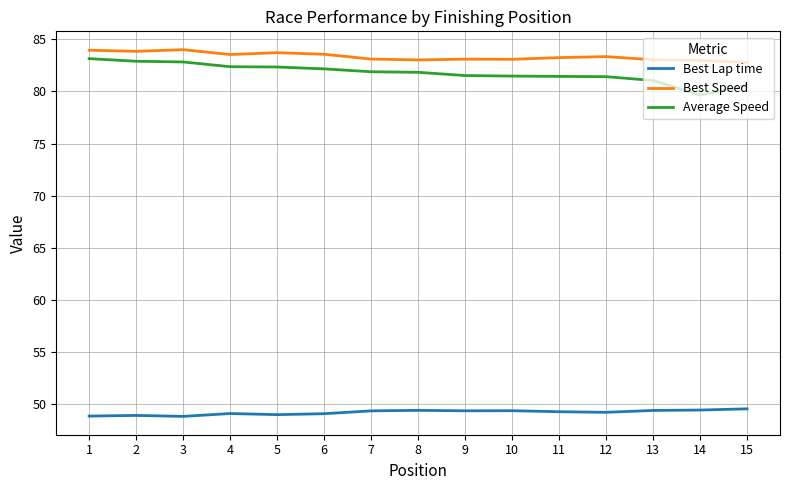

True or false: Best Lap time and Average Speed intersect in this chart.

False